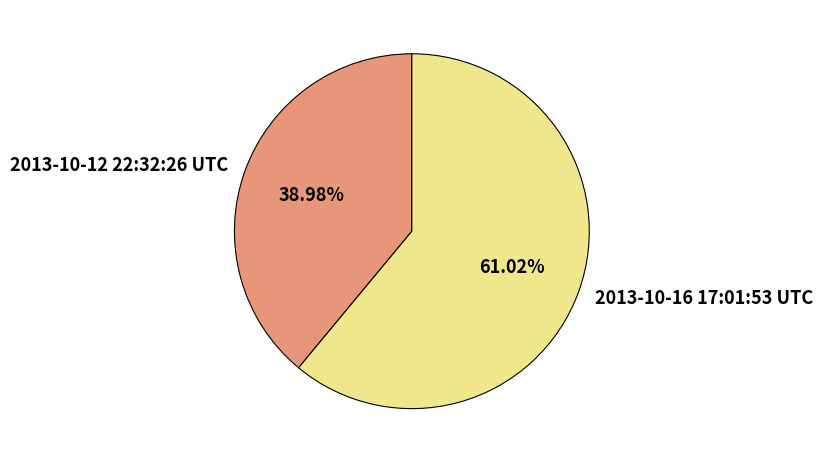

Is there a majority slice in this chart?

Yes